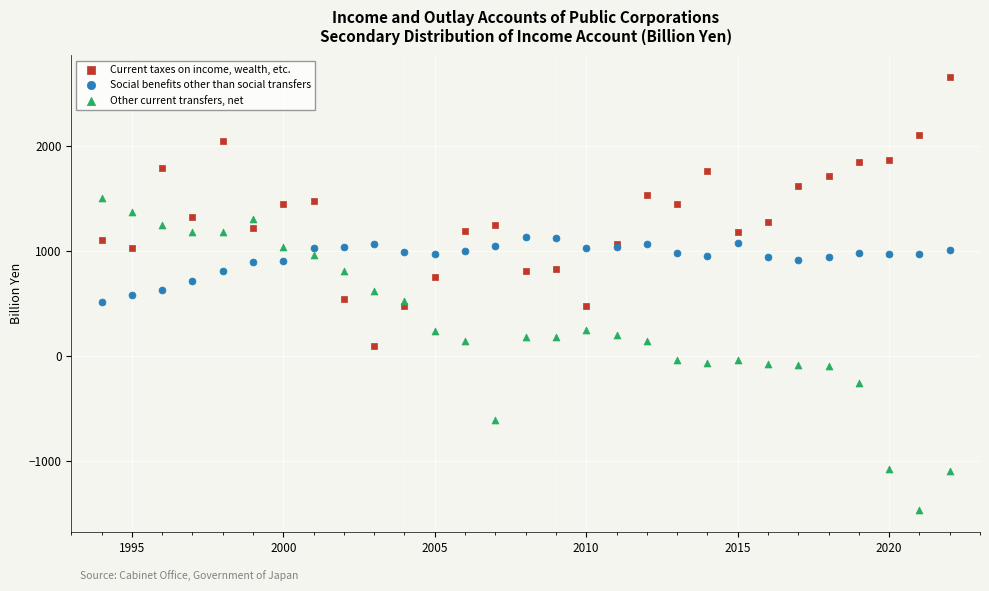

Which series contains the highest Y value?

Current taxes on income, wealth, etc.